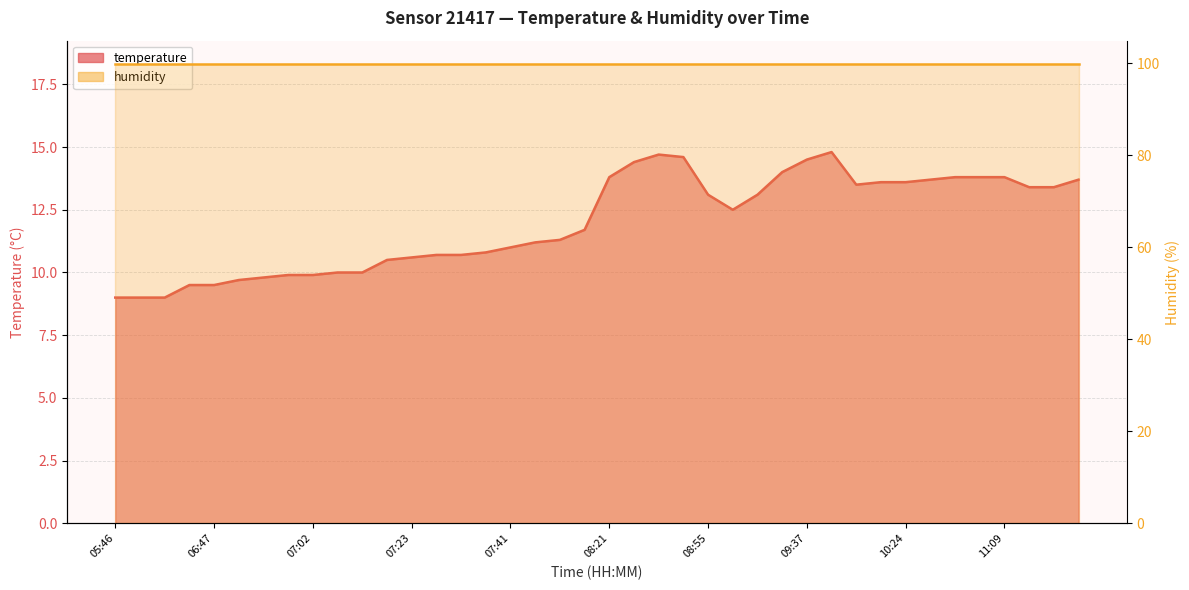

List the labels in order of value, largest first.

09:40, 08:30, 08:36, 09:37, 08:27, 09:35, 08:21, 10:58, 11:07, 11:09, 10:55, 11:40, 10:19, 10:24, 10:16, 11:24, 11:32, 08:55, 09:17, 09:04, 08:00, 07:49, 07:47, 07:41, 07:33, 07:25, 07:28, 07:23, 07:20, 07:05, 07:07, 07:00, 07:02, 06:57, 06:54, 06:44, 06:47, 05:46, 05:51, 05:54